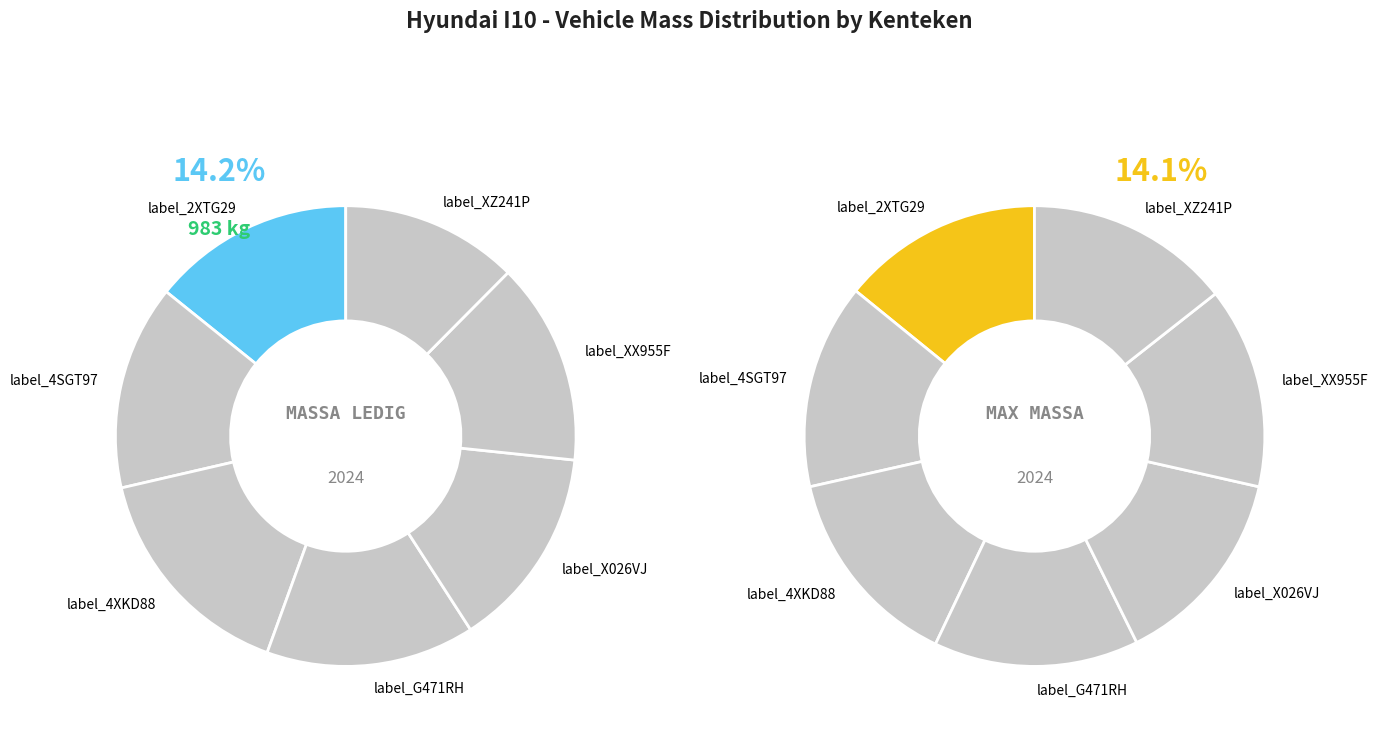

What is the smallest slice in the pie chart?

4XKD88 (GRIJS)